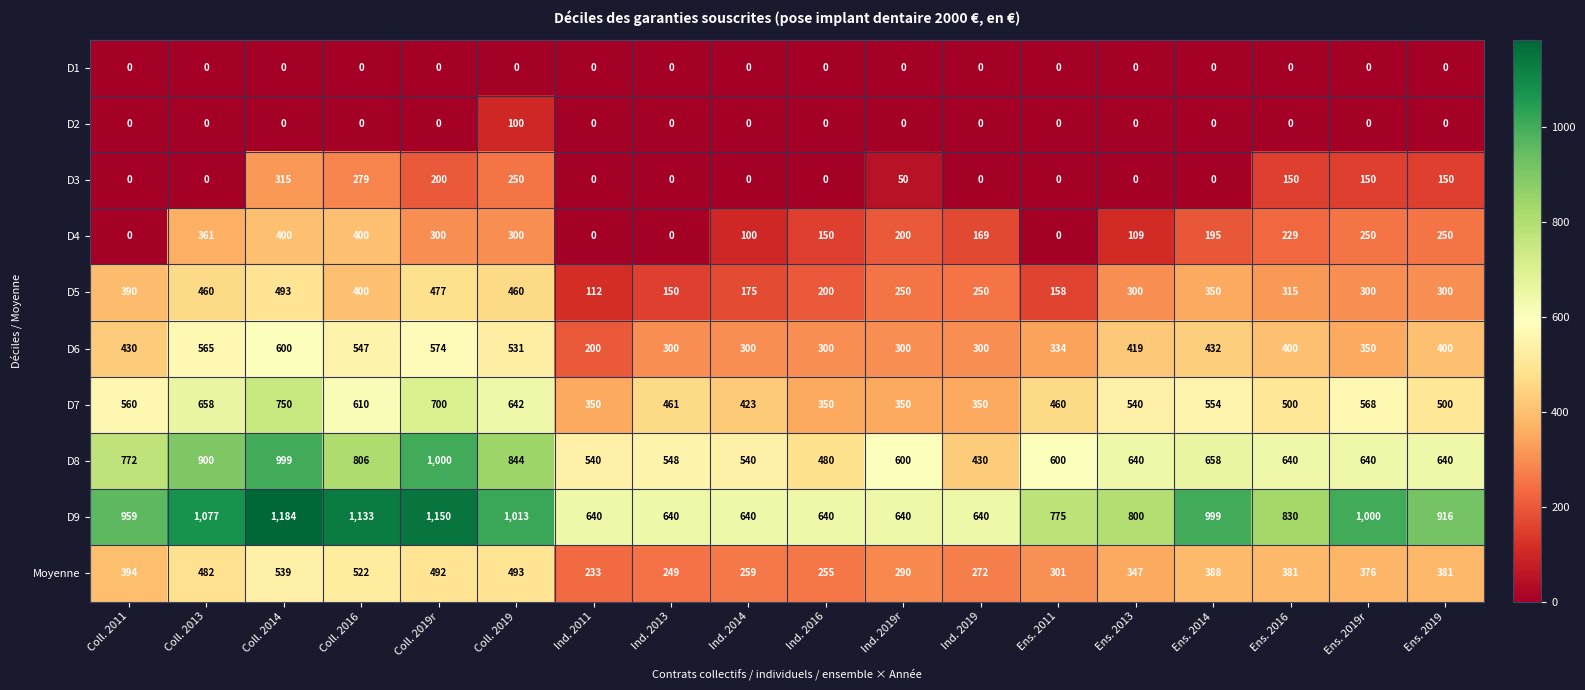

At how many categories does at least one series exceed 1116?

3